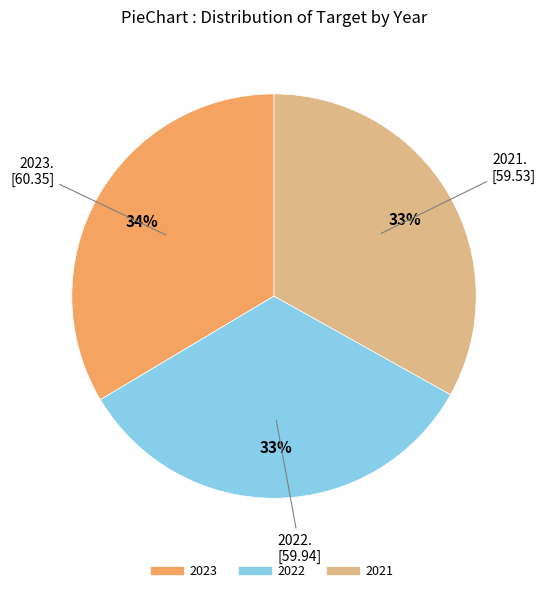

Does any single category account for the majority?

No